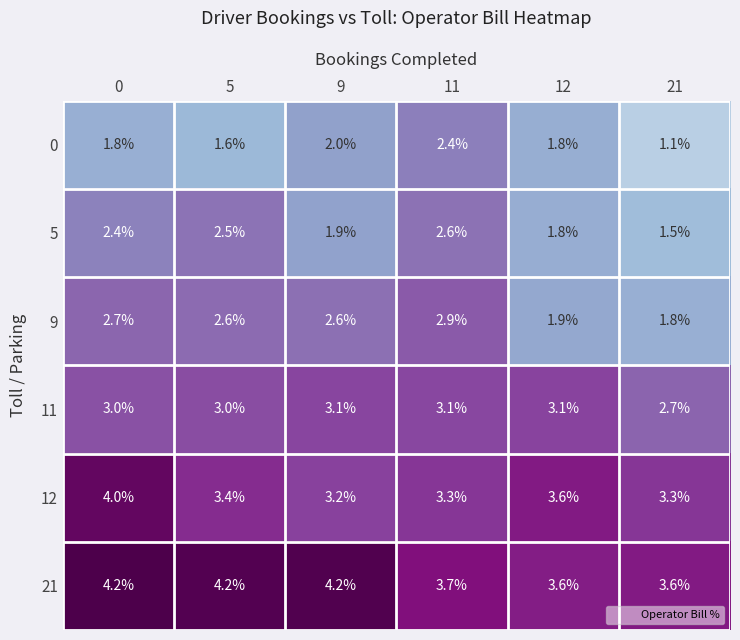

List the series in order of their peak value, highest first.

21, 12, 11, 9, 5, 0